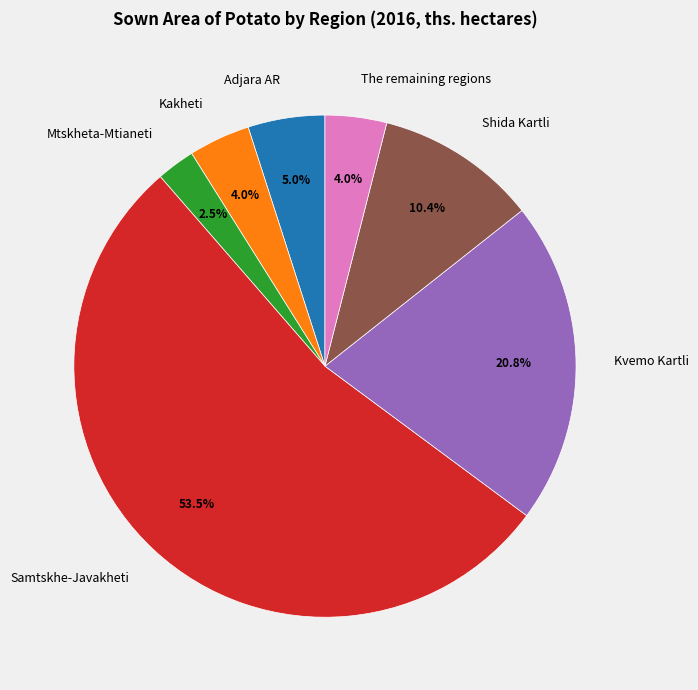

To the nearest percent, what portion does Kakheti represent?

4%